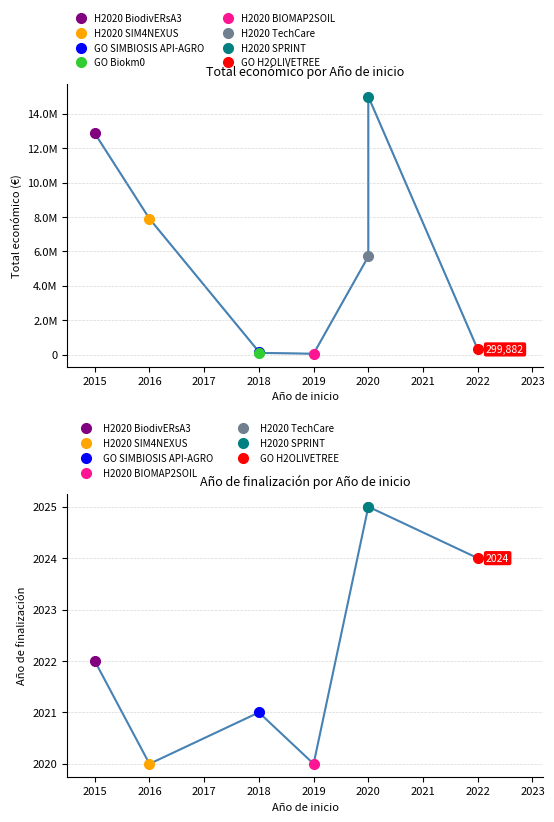

Reading left to right, transcribe all the data shown in this chart.

Total económico: 2015=12861529	2019=50000	2020=5703693	2016=7895657	2020=14994445	2018=98068	2018=165000	2022=299882
Año de finalización: 2015=2022	2019=2020	2020=2025	2016=2020	2020=2025	2018=0	2018=2021	2022=2024